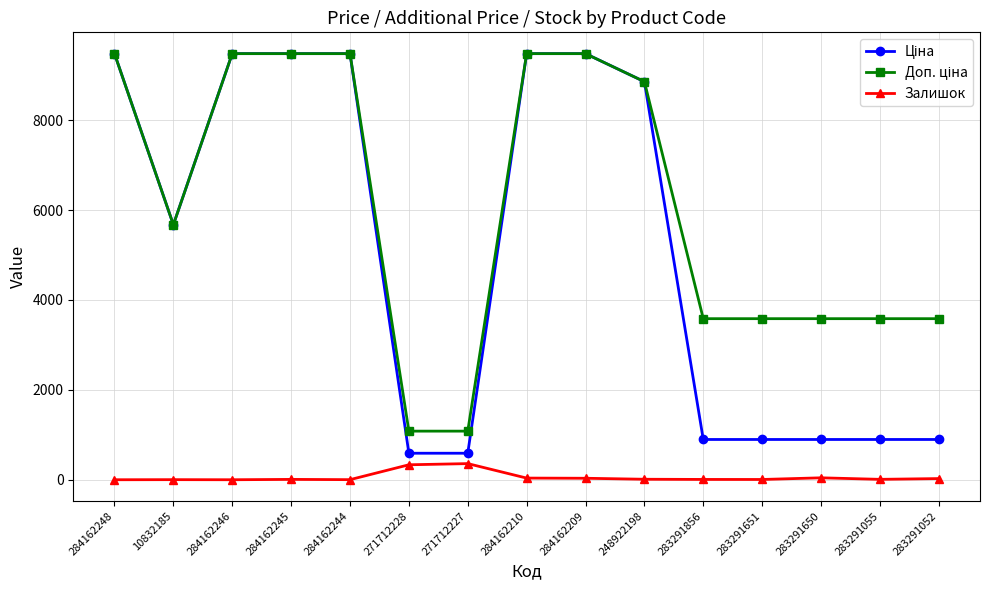

True or false: Залишок has more than 2 points higher than both neighbors.

True